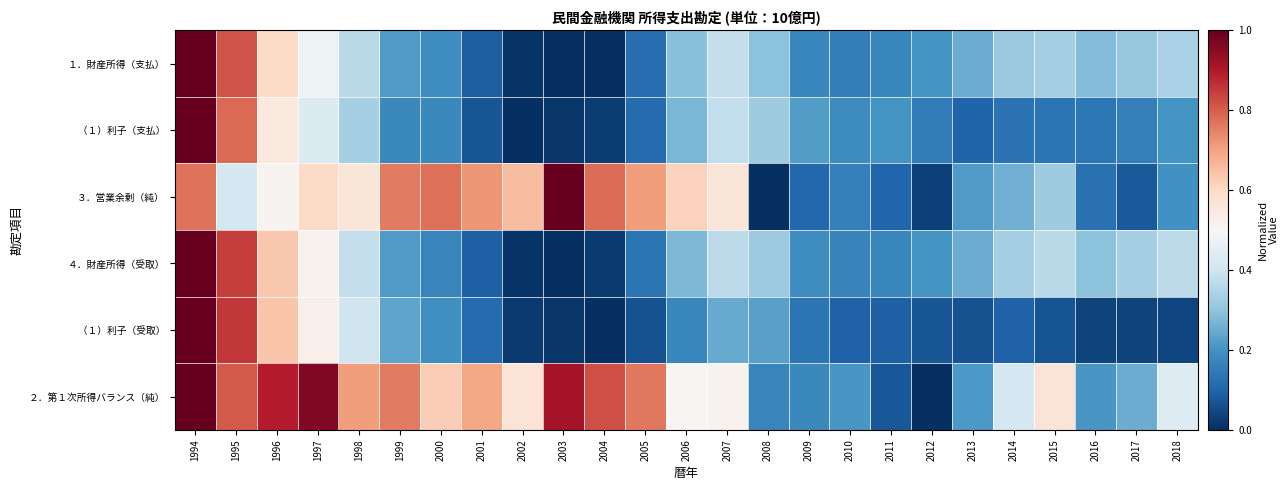

Rank the series at 2017 from lowest to highest value.

（１）利子（受取）, ３．営業余剰（純）, （１）利子（支払）, ２．第１次所得バランス（純）, １．財産所得（支払）, ４．財産所得（受取）